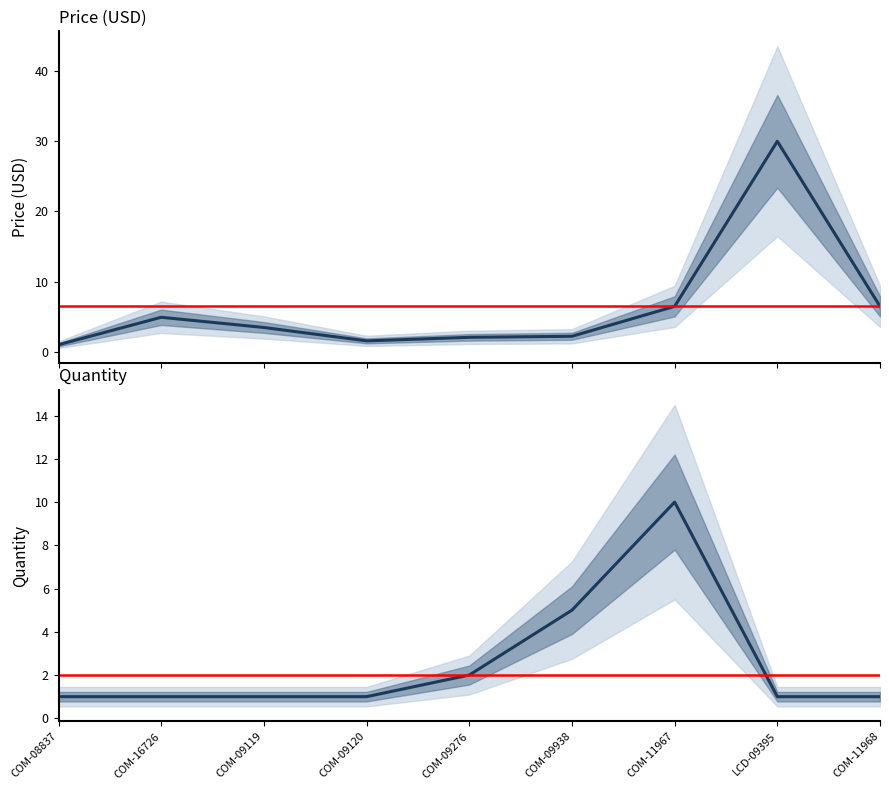

True or false: Quantity and Price (USD) cross at least once.

True